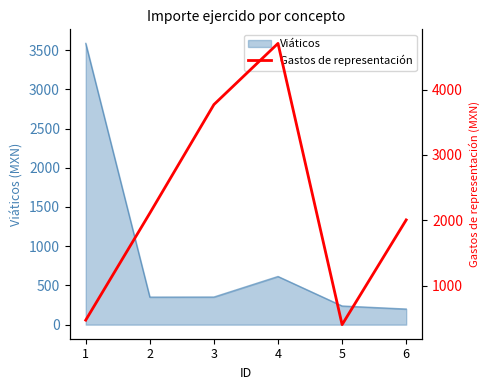

How many values exceed 2110?

2